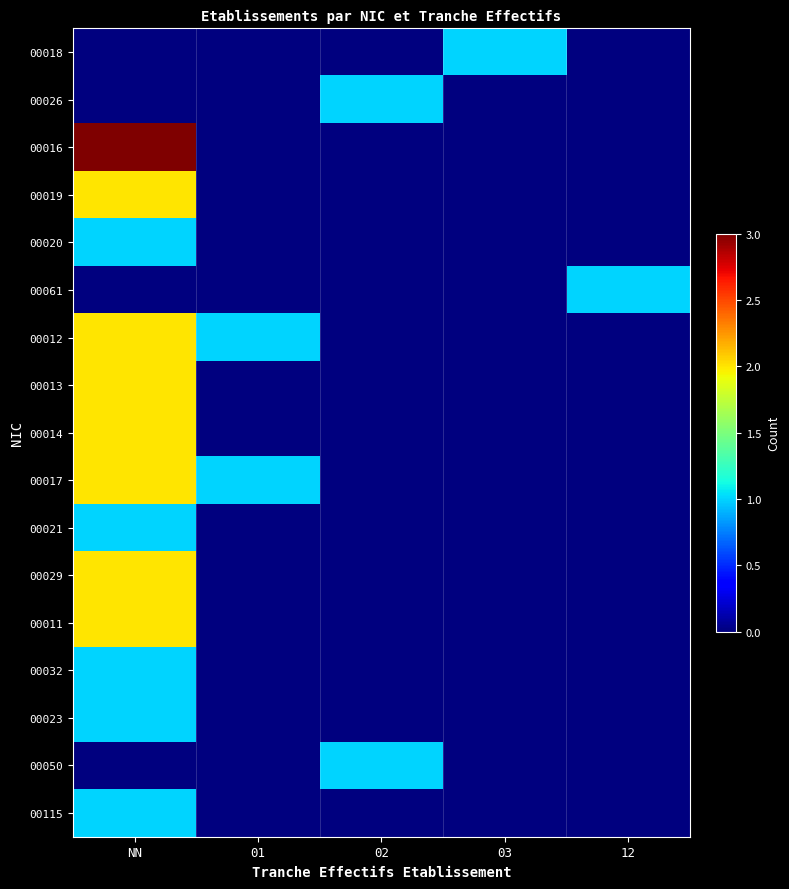

Count the number of data series in this chart.

17